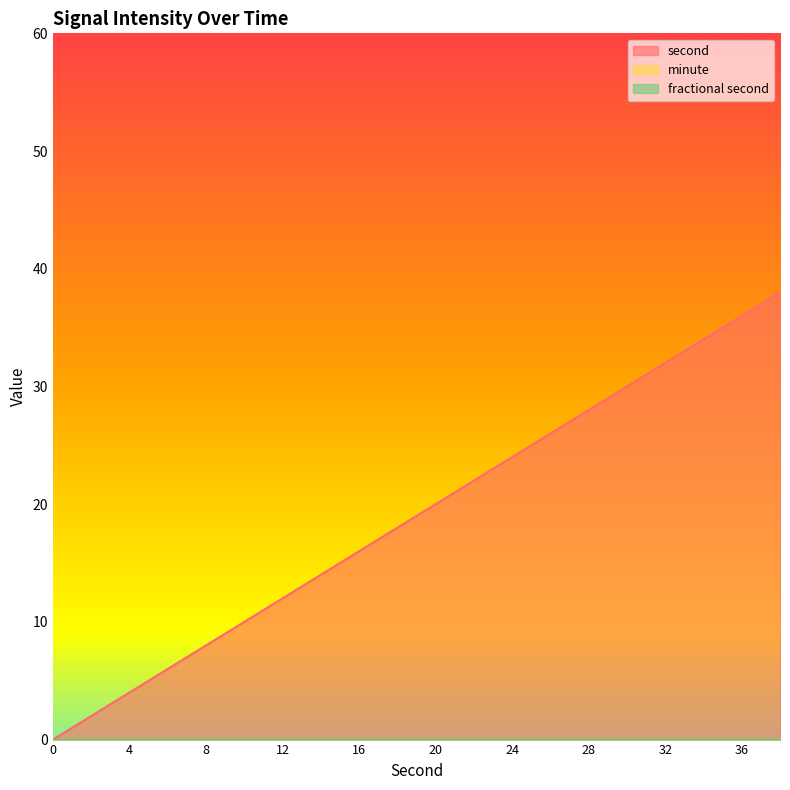

How many data points does each series have?

20